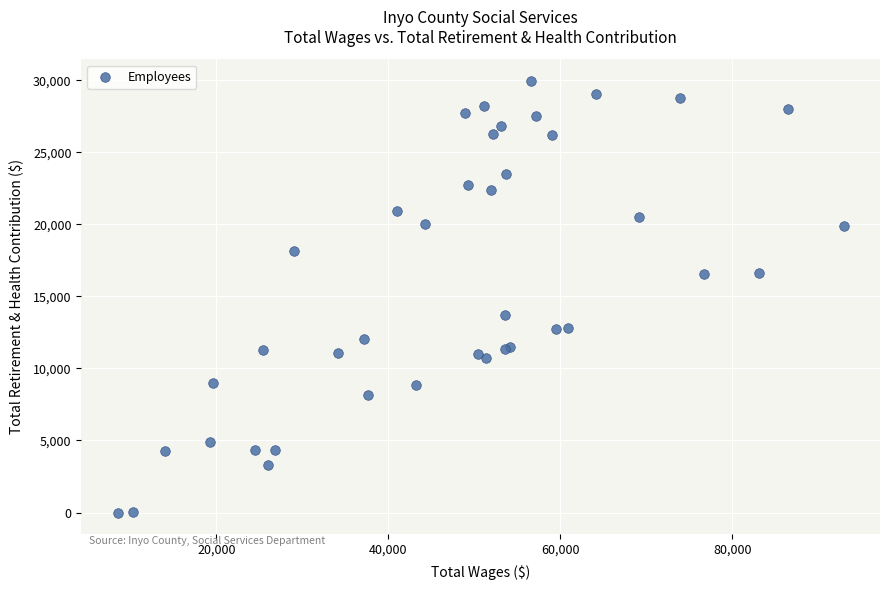

What Y value in the scatter plot is closest to 14981?

13734